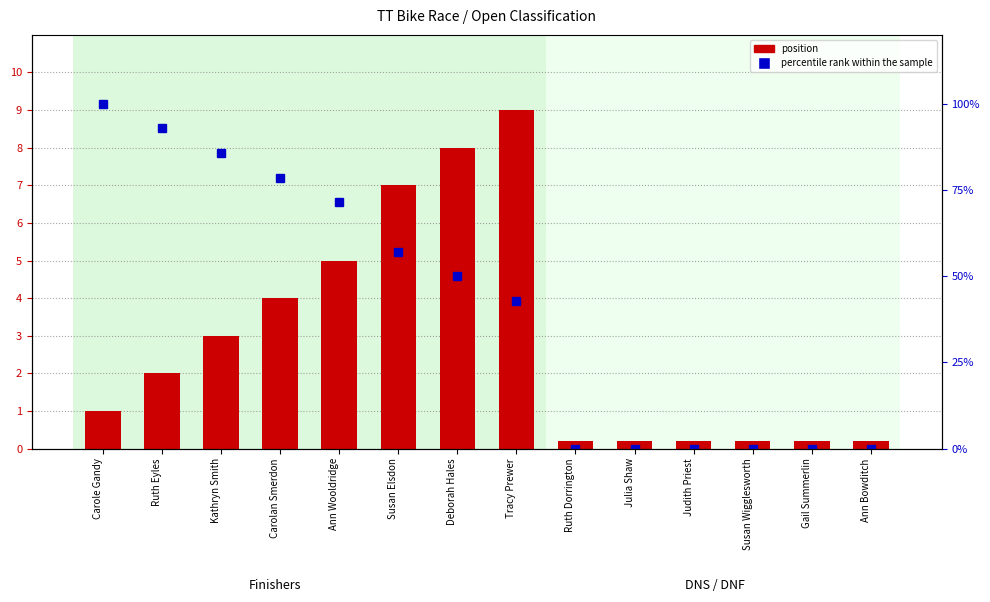

Does the chart contain stacked bars?

No